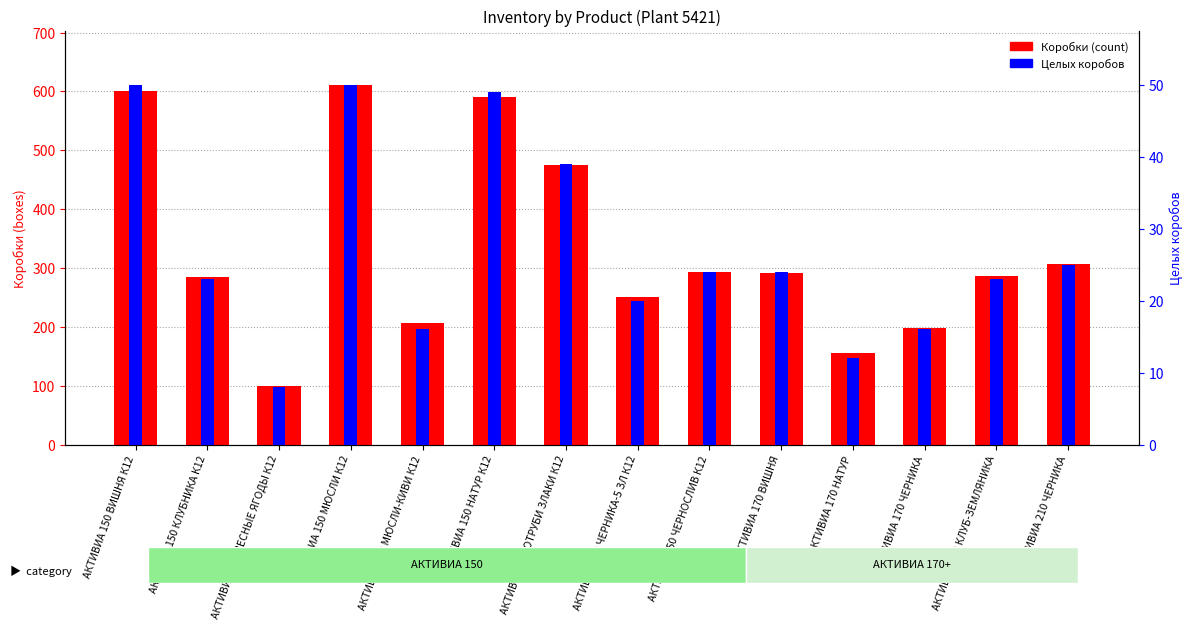

Which category has the highest value across all series?

АКТИВИА 150 МЮСЛИ К12